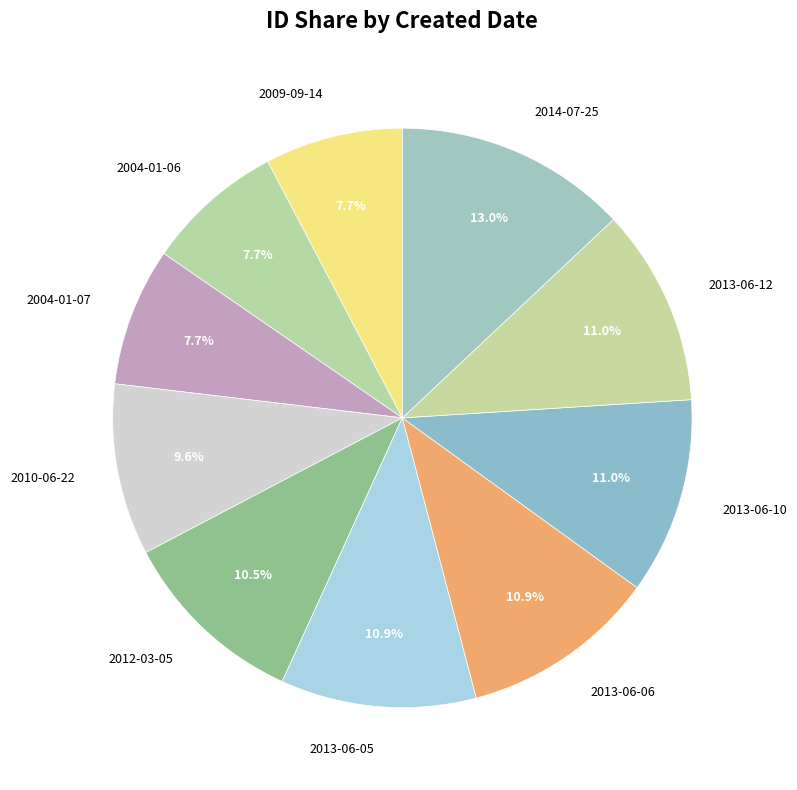

True or false: 2012-03-05 accounts for 1% of the total.

False